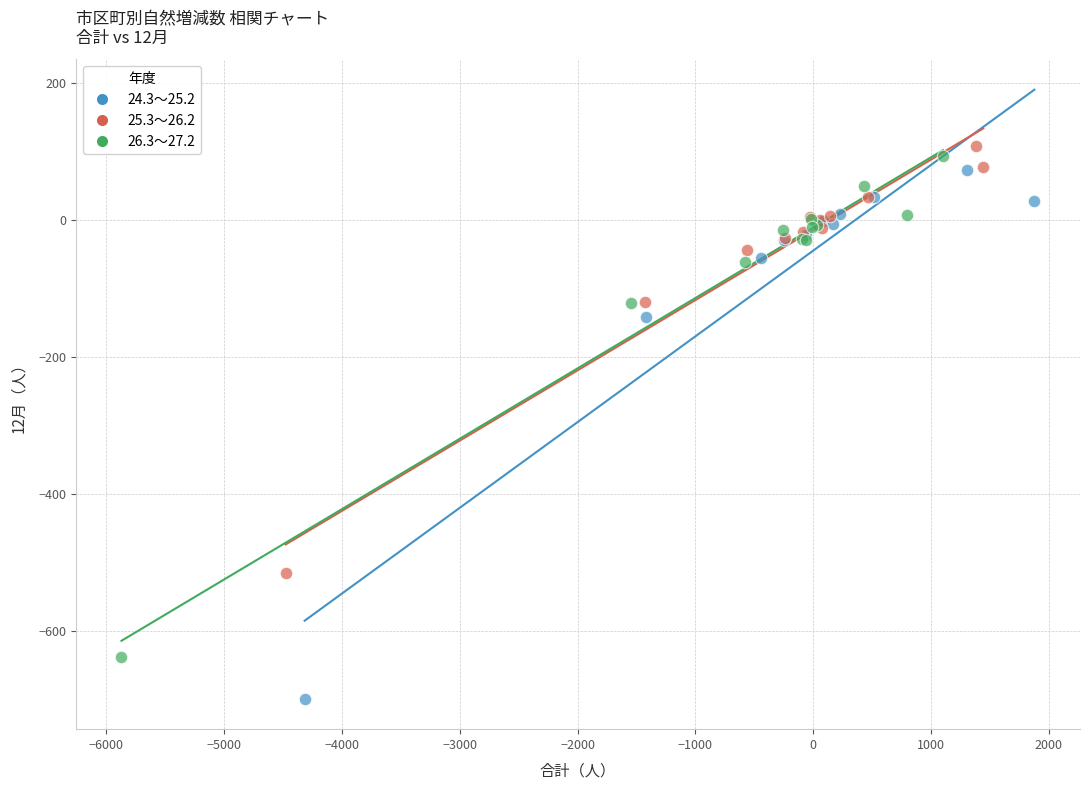

Which series contains the lowest Y value?

24.3～25.2